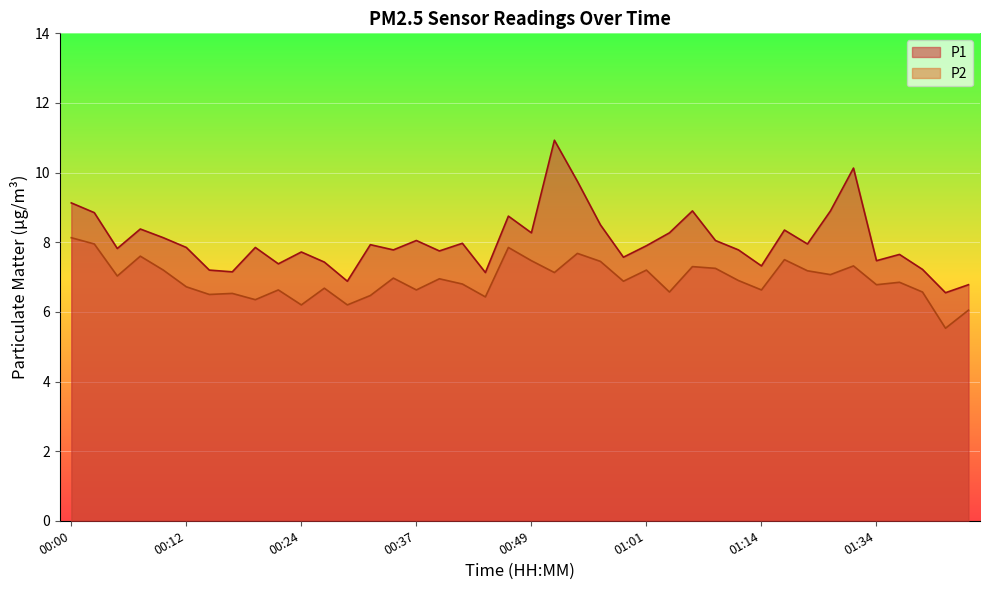

What position from the left is 00:24?

11